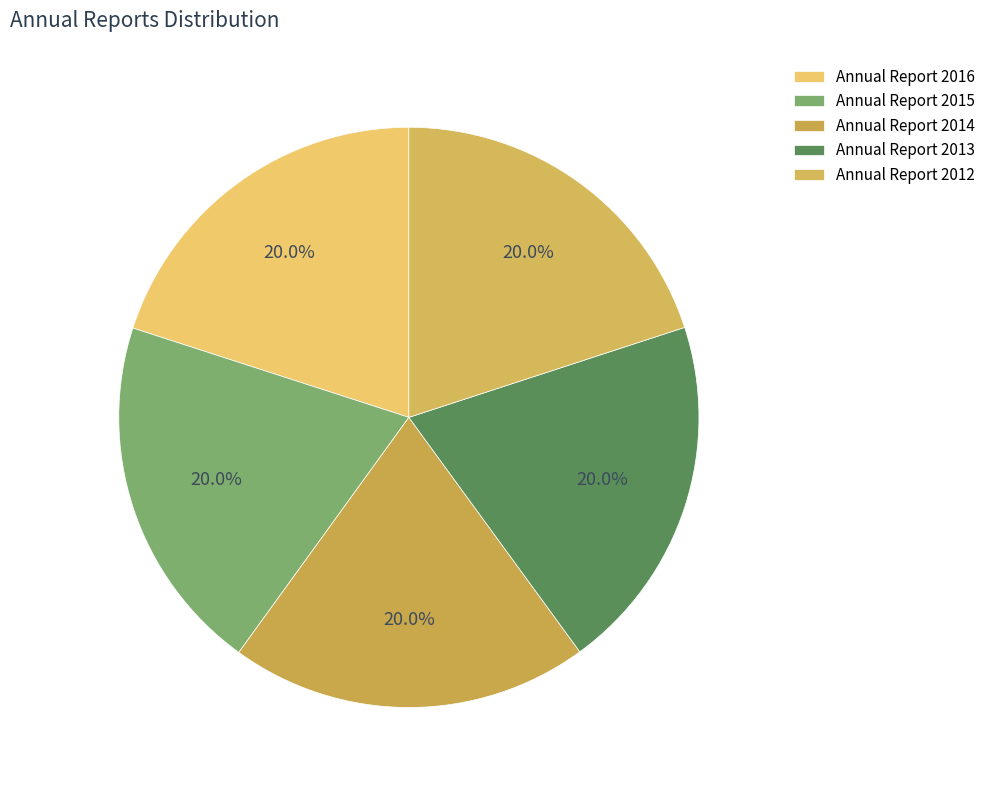

What percentage is the Annual Report 2014 slice, to the nearest percent?

20%